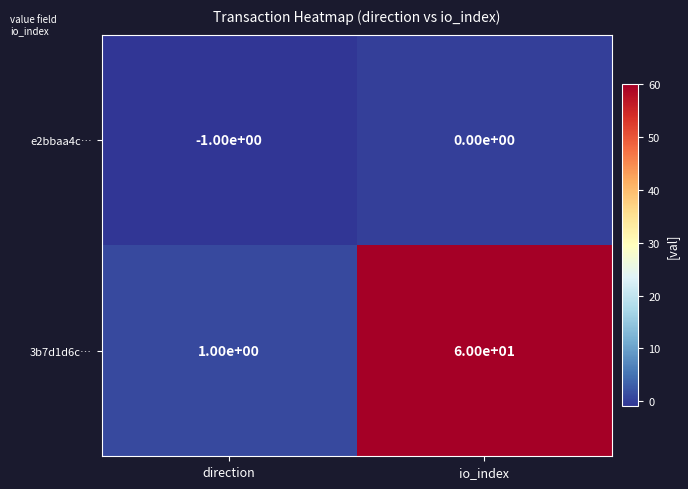

List the series in order of their peak value, highest first.

3b7d1d6c…, e2bbaa4c…